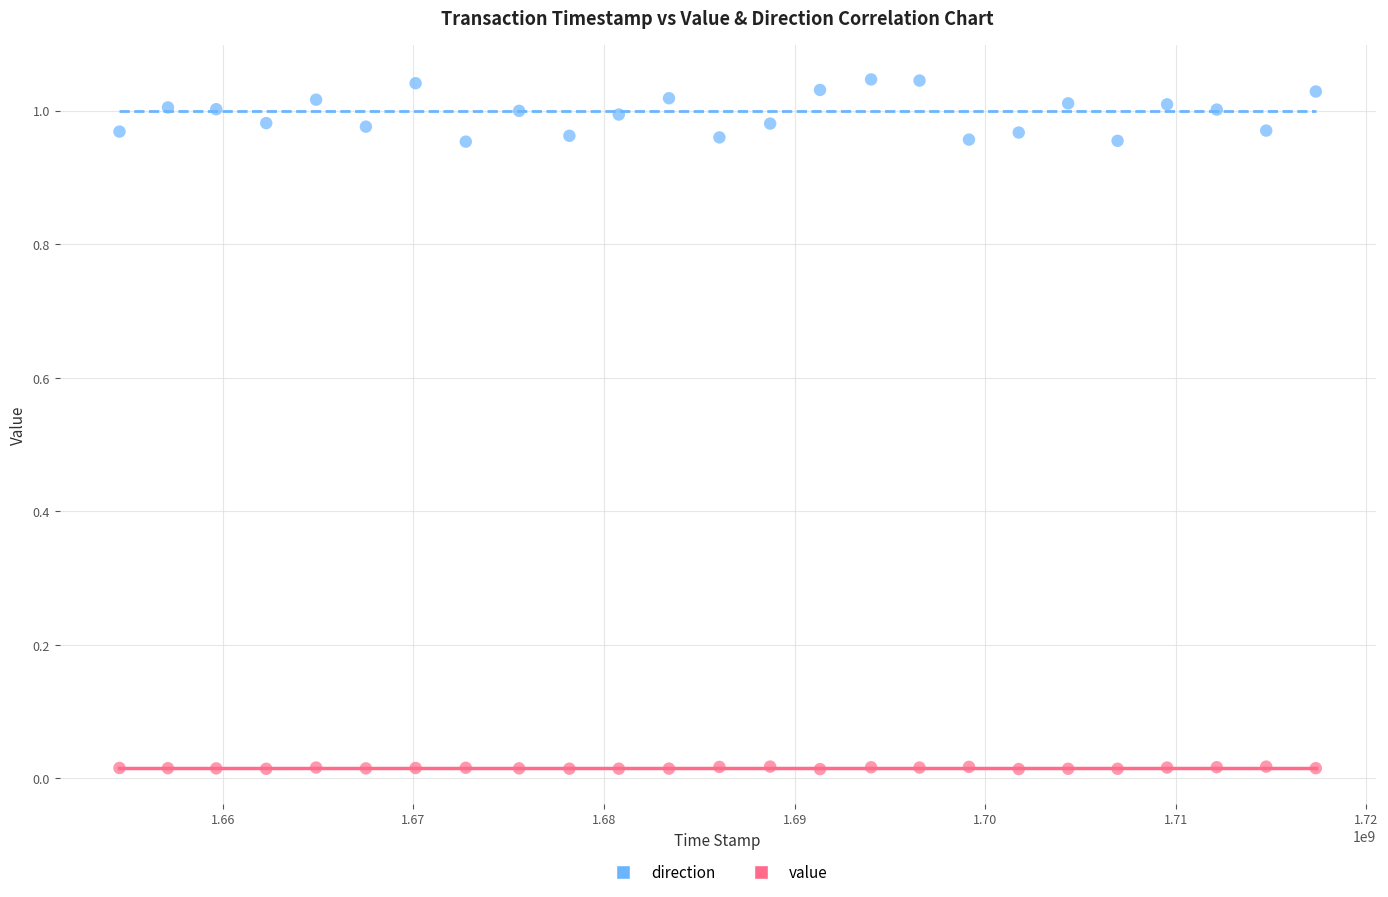

Across all data points, what is the range of X values (max minus min)?

62783807.0